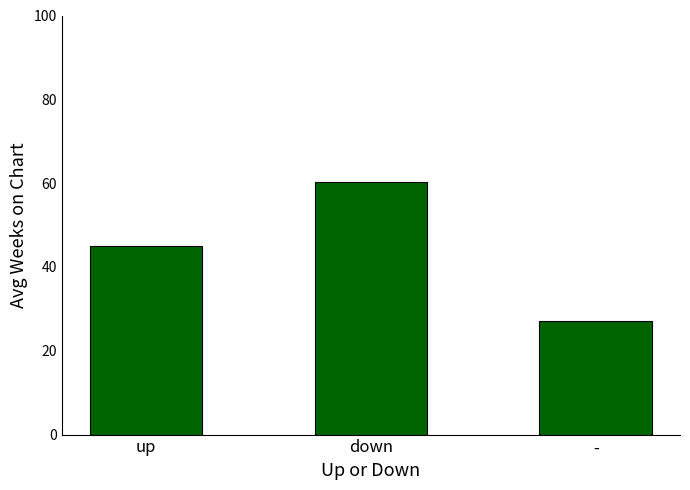

How many bars are there in total?

3